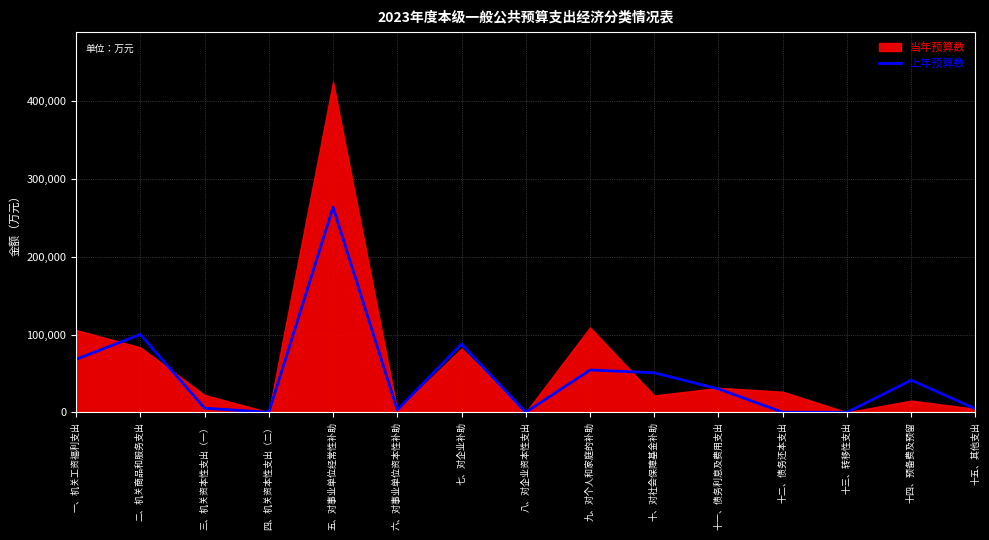

What is the highest value of the 上年预算数 series?

263780